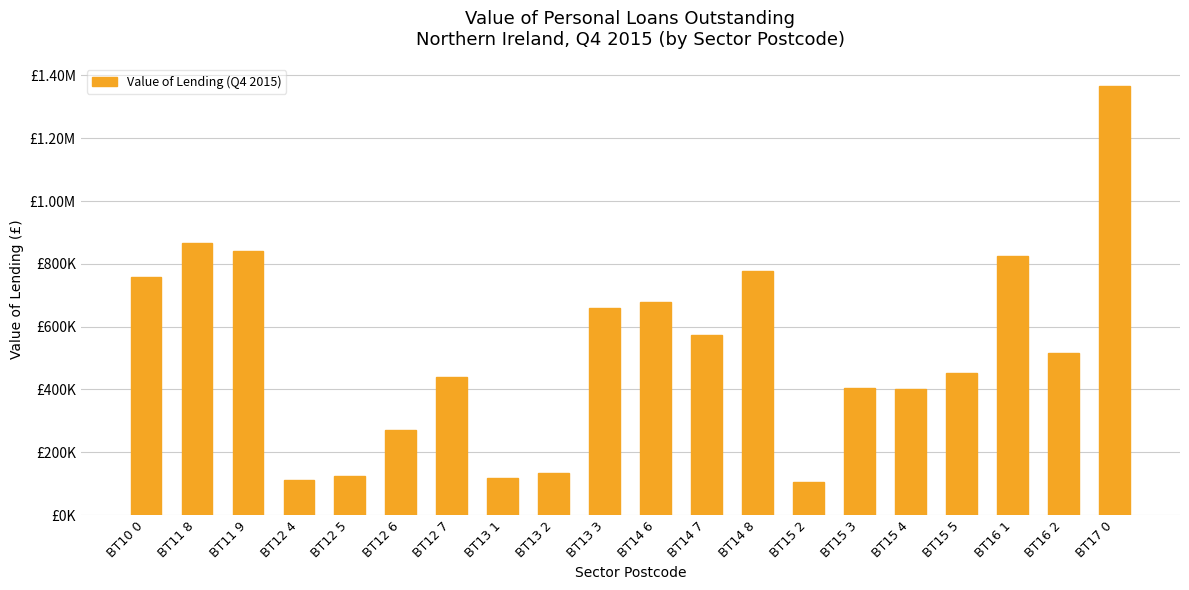

Reading left to right, extract all data points from this chart.

758445.2	866561.1	839696.2	111208.2	123923.1	271050.5	438114.4	119201.1	135025.7	657852.8	679146.1	573079.7	776566.8	105900.3	405163.3	400875.8	451743.3	824929.4	516612.7	1367089.0